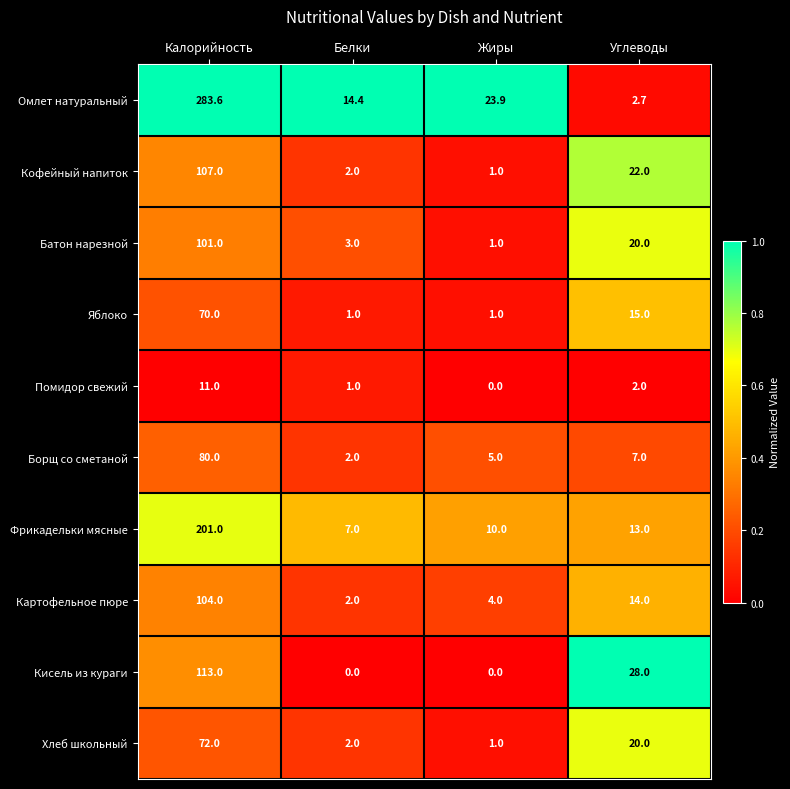

What is the difference between the maximum and minimum values in the Яблоко series?

69.0